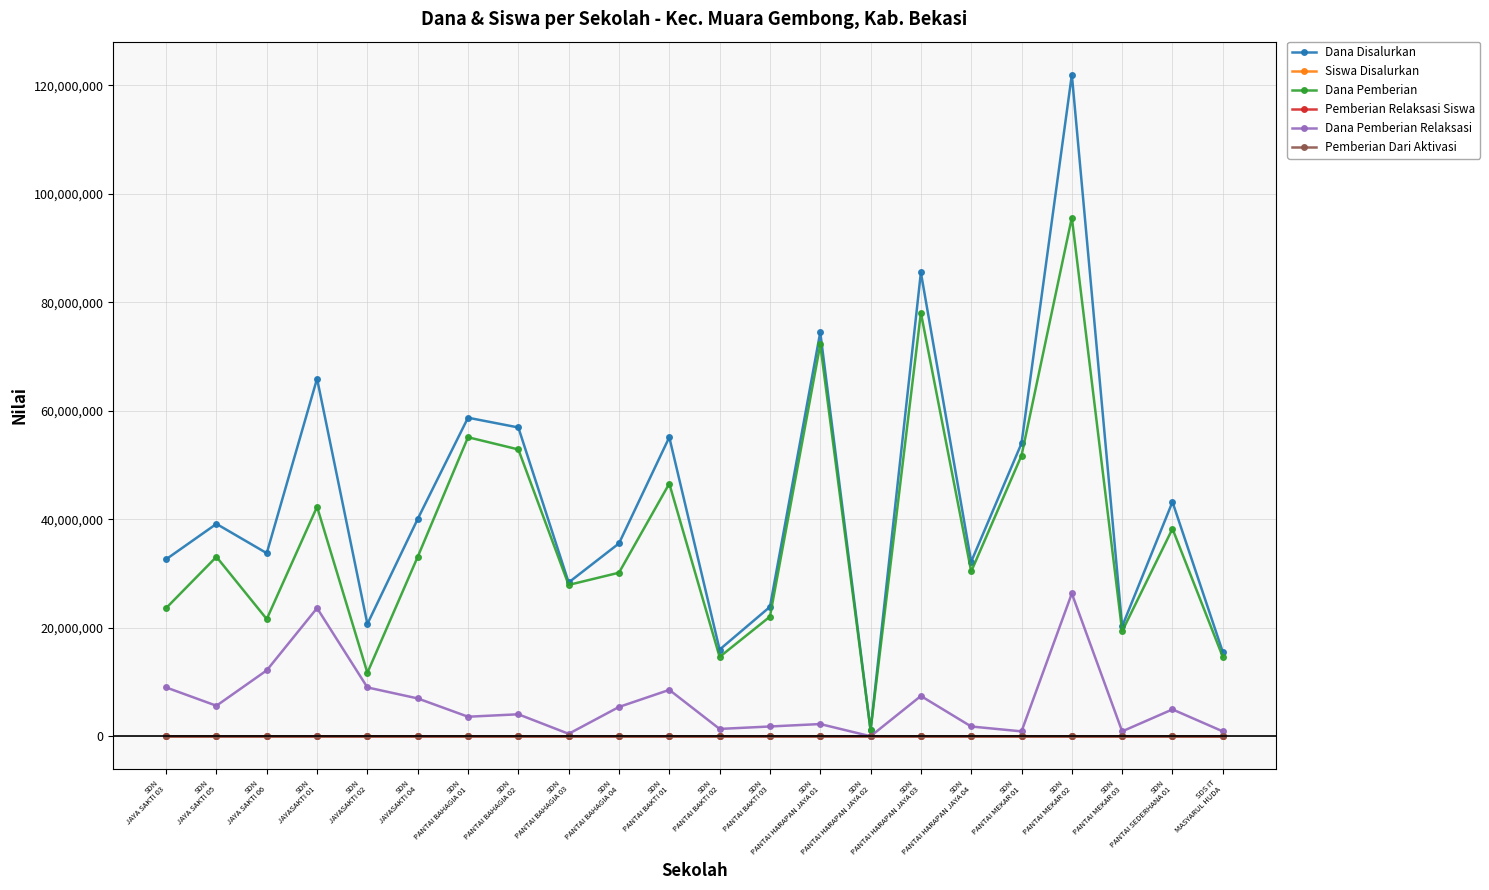

Read the Dana Disalurkan value at SDN
PANTAI BAHAGIA 01.

58725000